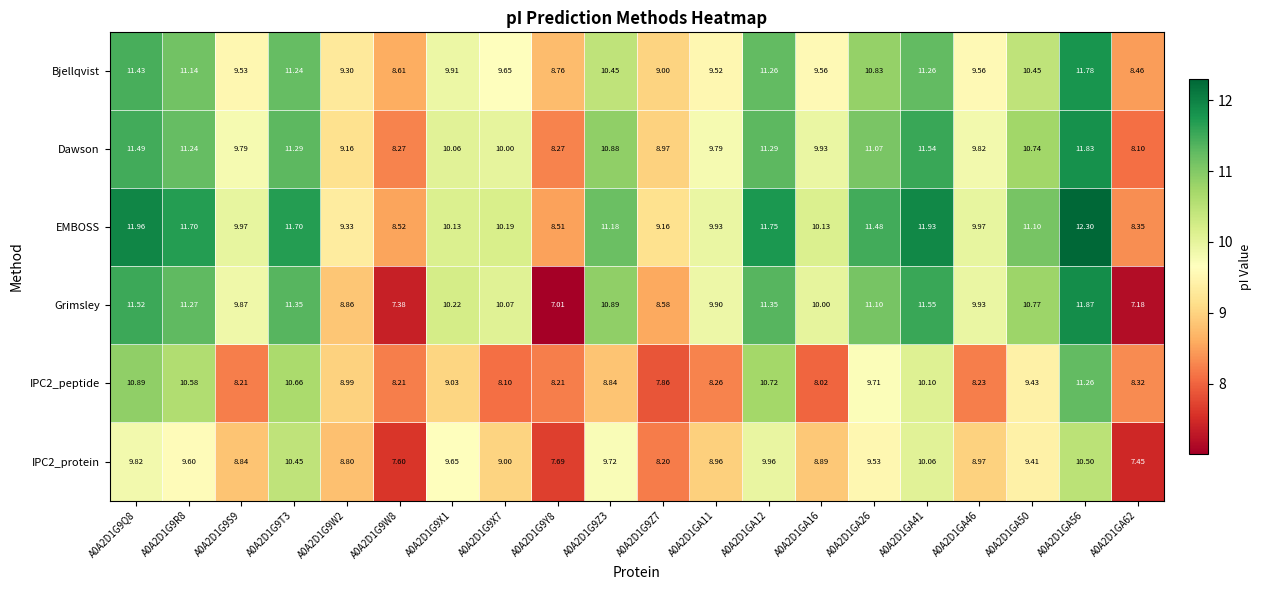

Is the value of IPC2_protein at A0A2D1GA12 greater than the value of EMBOSS at A0A2D1G9W8?

Yes